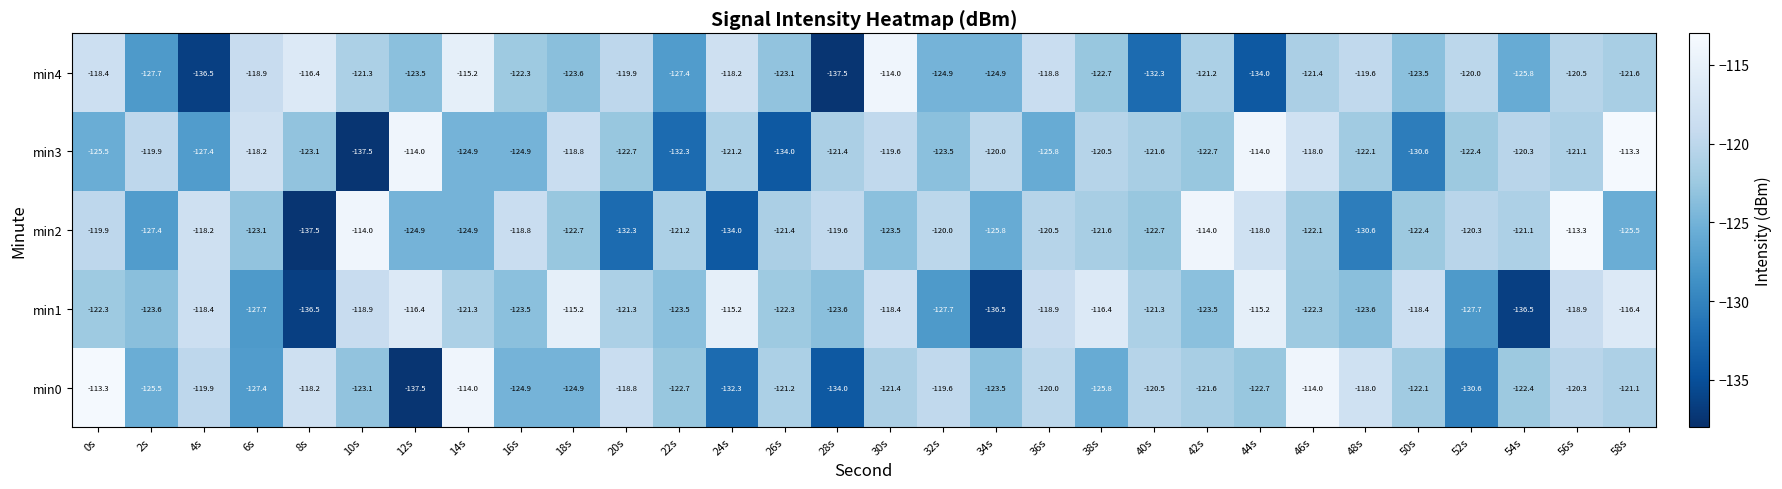

What is the approximate value of min2 at 30s?

-123.5